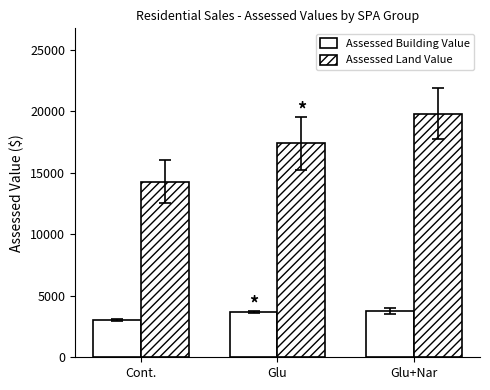

What position from the right is Glu+Nar?

1